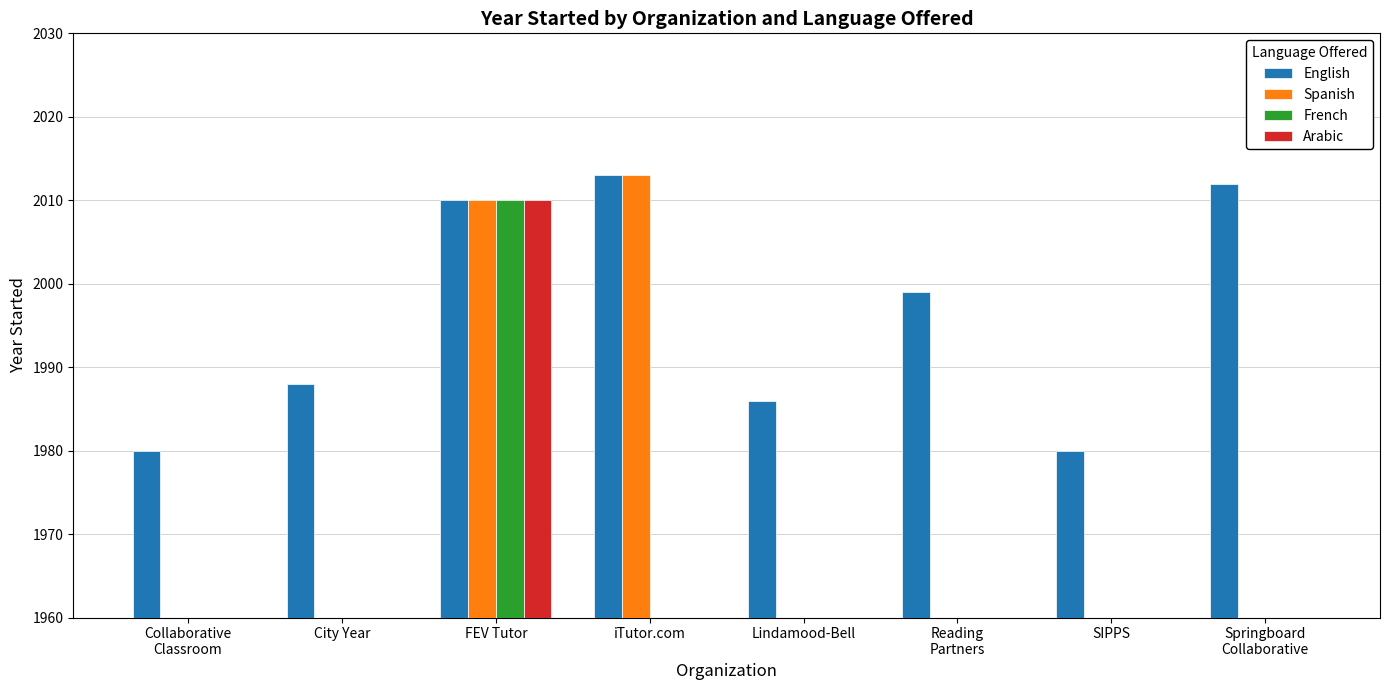

The French series shows -1207 at Reading
Partners. True or false?

False